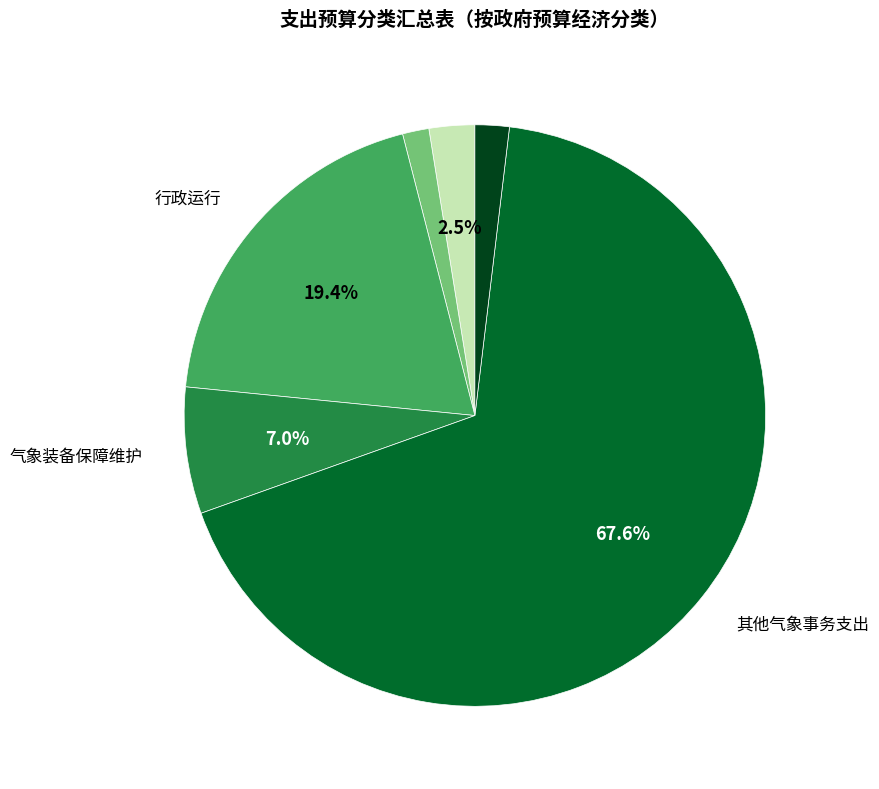

To the nearest percent, what is the difference between the largest and smallest slice percentages?

66%